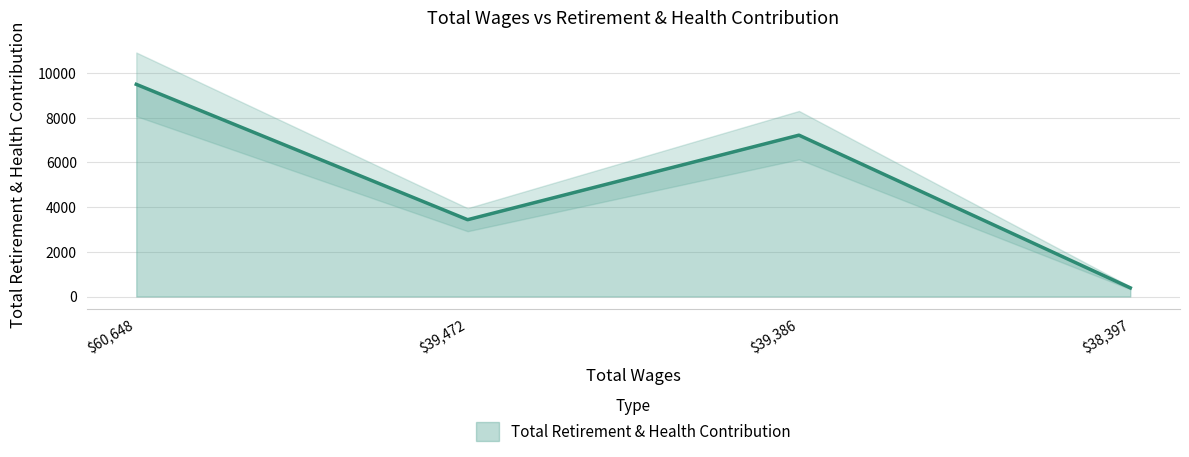

What is the ratio of the value at 39386.0 to the value at 39472.0?

2.1